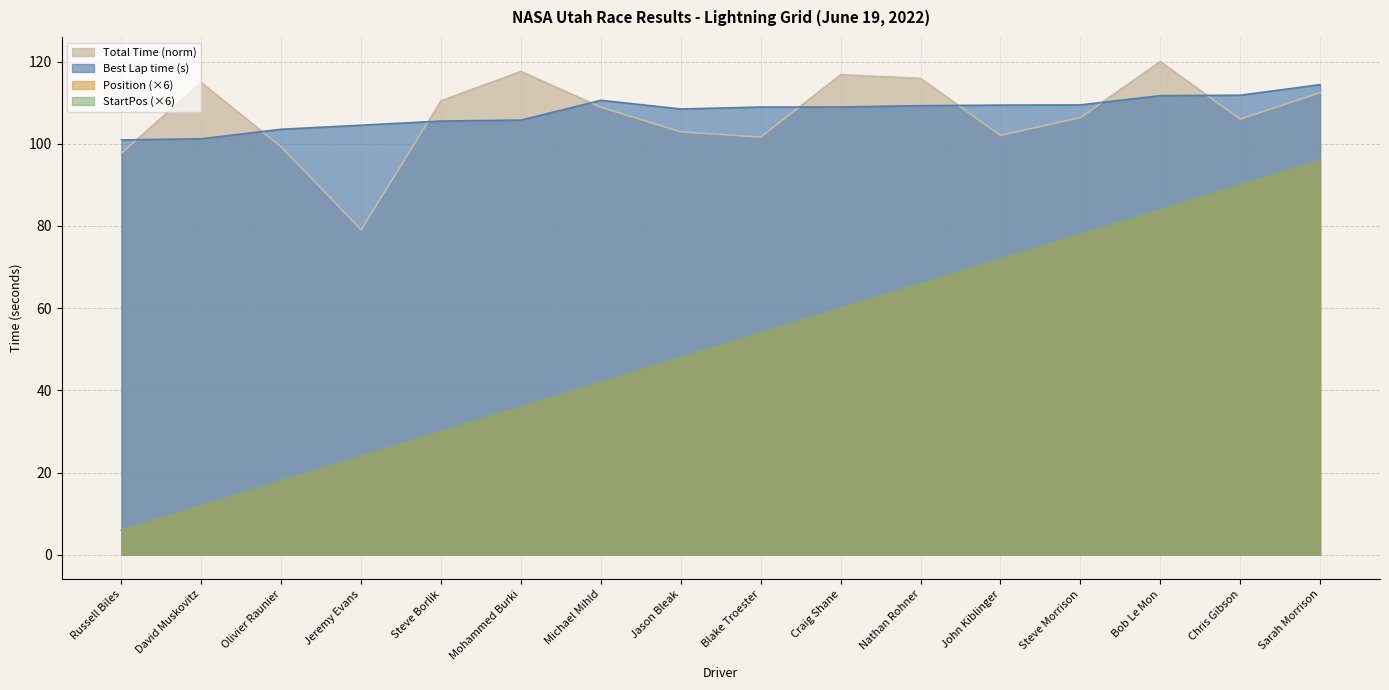

At which label is Position closest to 51?

Jason Bleak